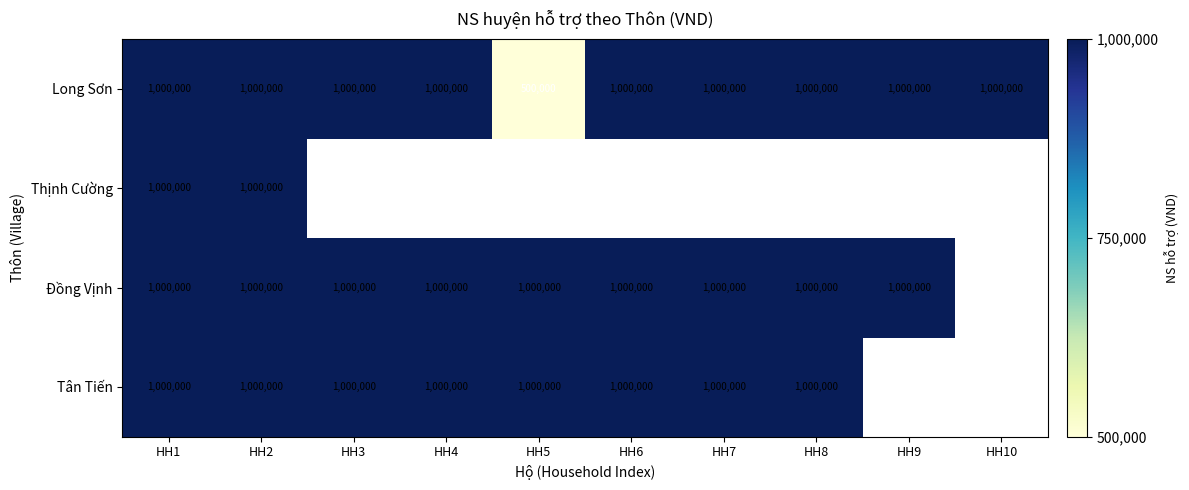

Read the Long Sơn value at HH7, to the nearest 100.

1000000